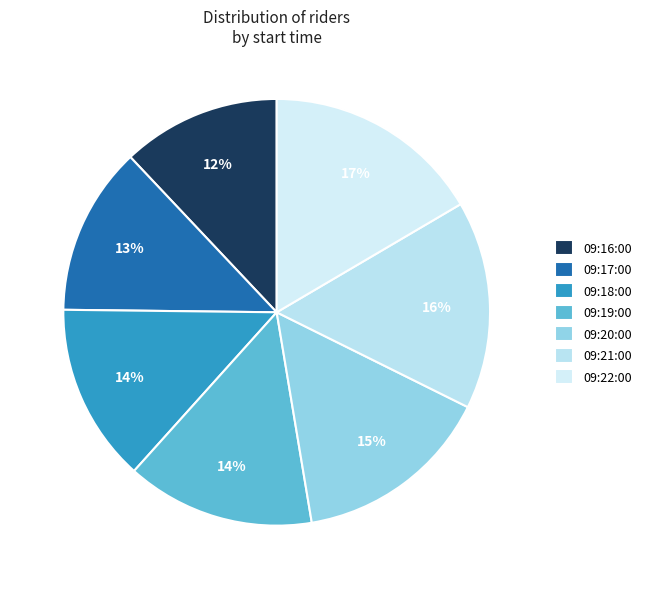

To the nearest percent, what is the average slice percentage?

14%